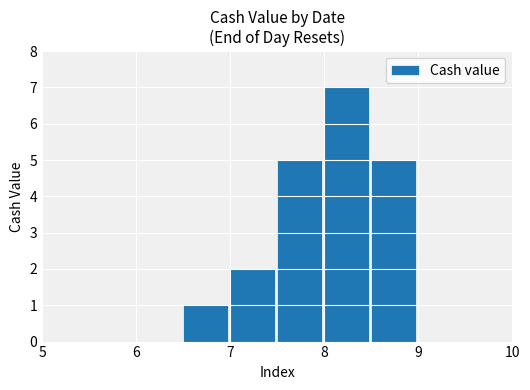

What is the sum of all values?

20